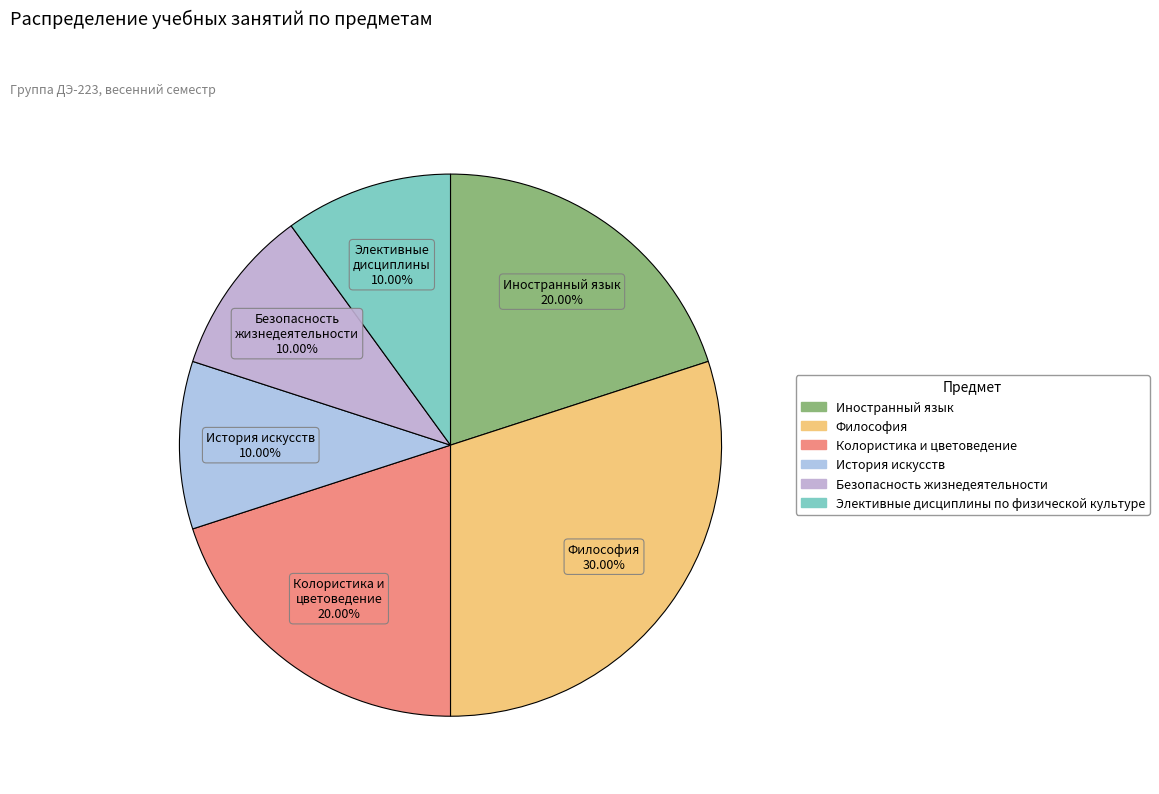

To the nearest percent, what is the difference between the Элективные дисциплины по физической культуре and Иностранный язык slice percentages?

10%